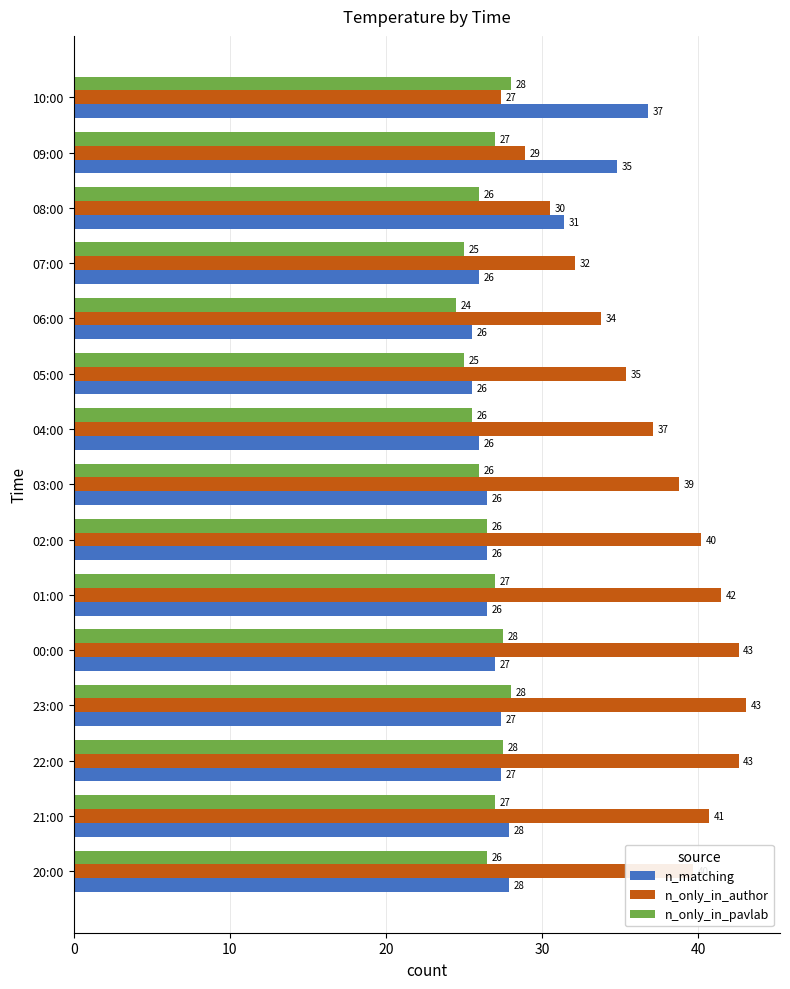

What is the lowest value of the n_matching series?

25.5